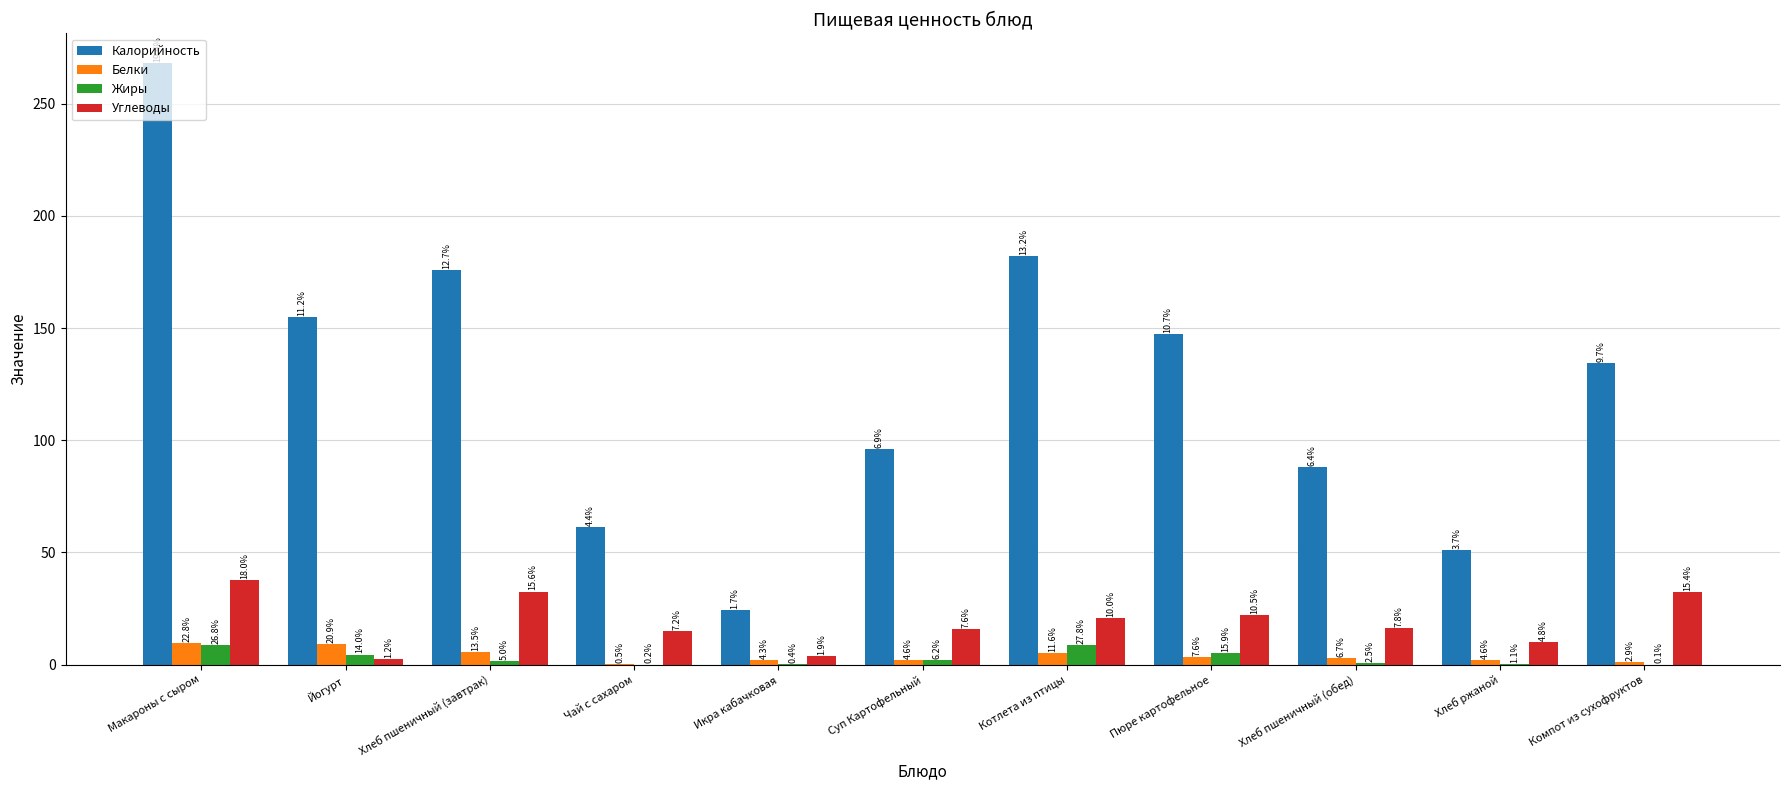

How many groups of bars are there?

11